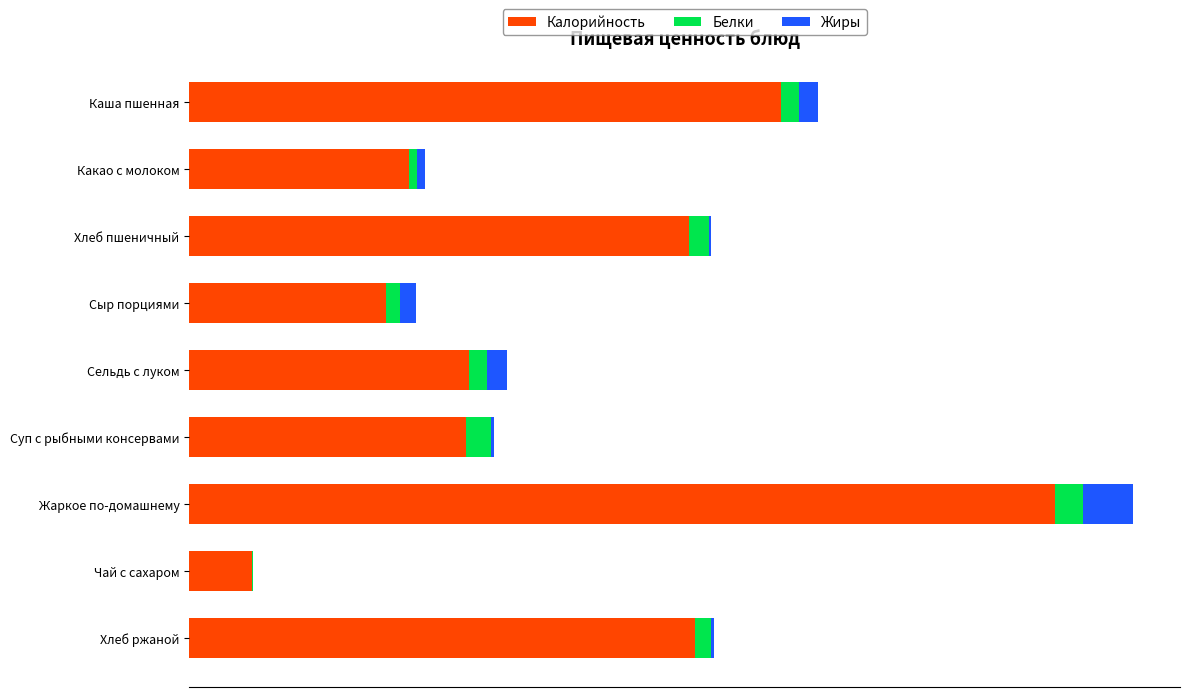

What are all the series names shown in the legend?

Калорийность, Белки, Жиры